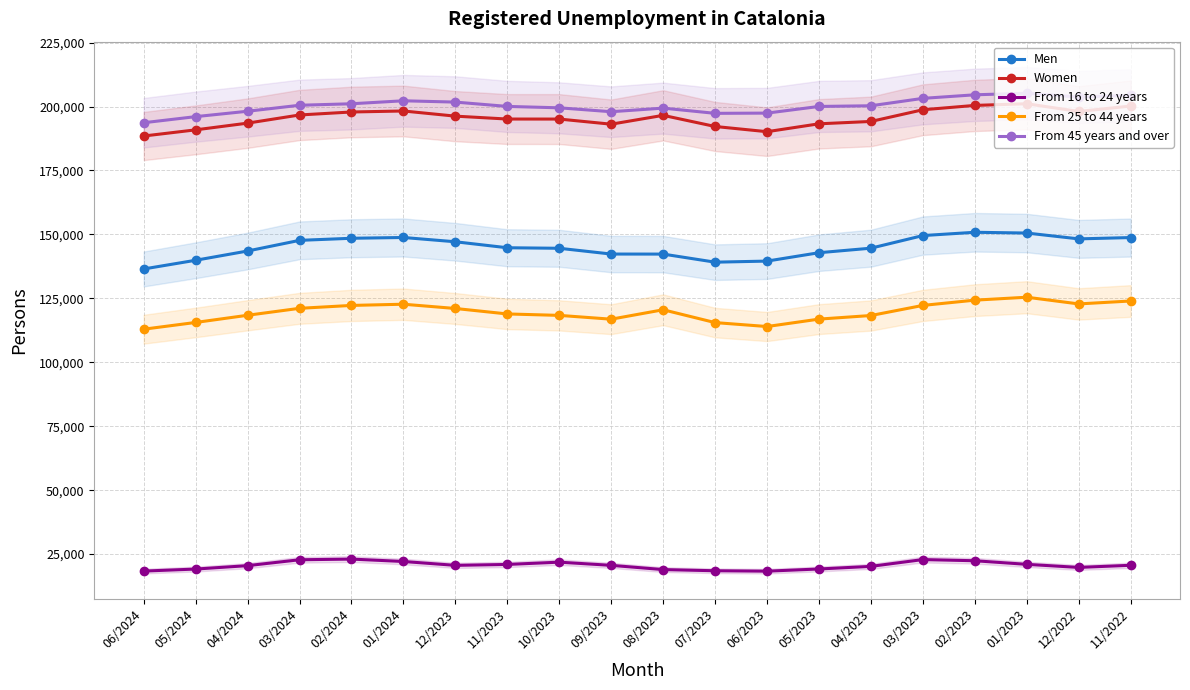

Which series has the largest total across all categories?

From 45 years and over